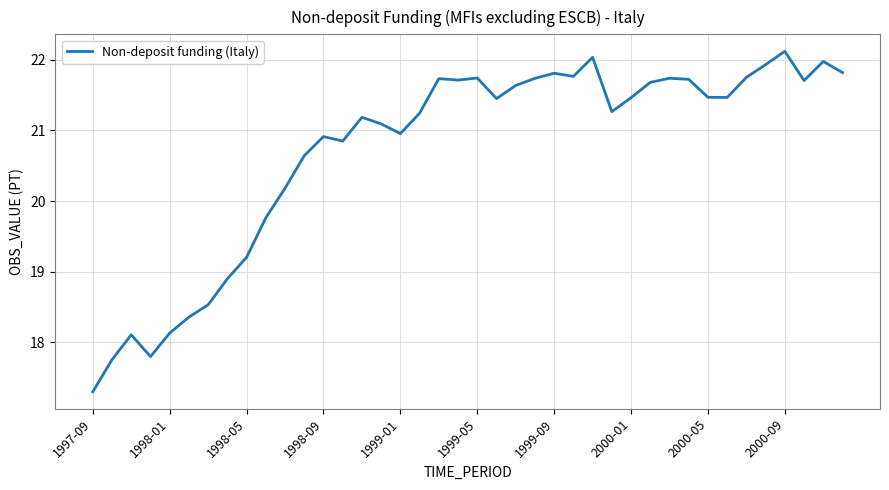

What is the difference between the maximum and minimum values?

4.8